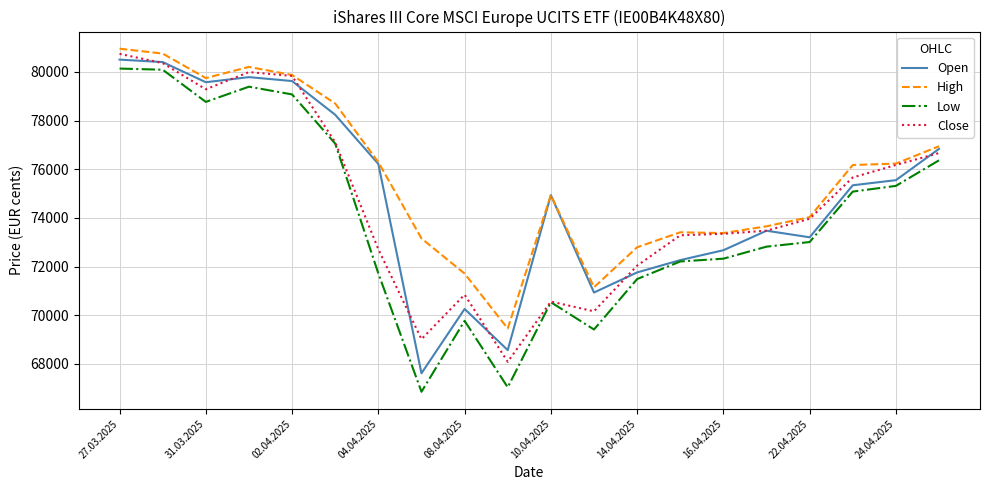

What is the maximum value for High?

80952